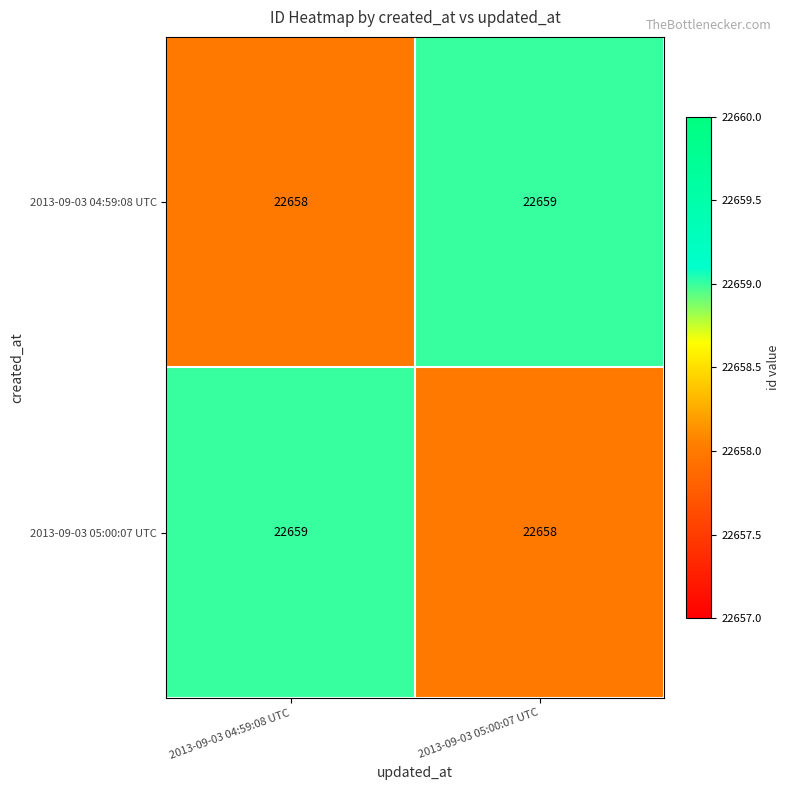

Reading right to left, list all the values displayed in this chart.

2013-09-03 04:59:08 UTC: 22659	22658
2013-09-03 05:00:07 UTC: 22658	22659